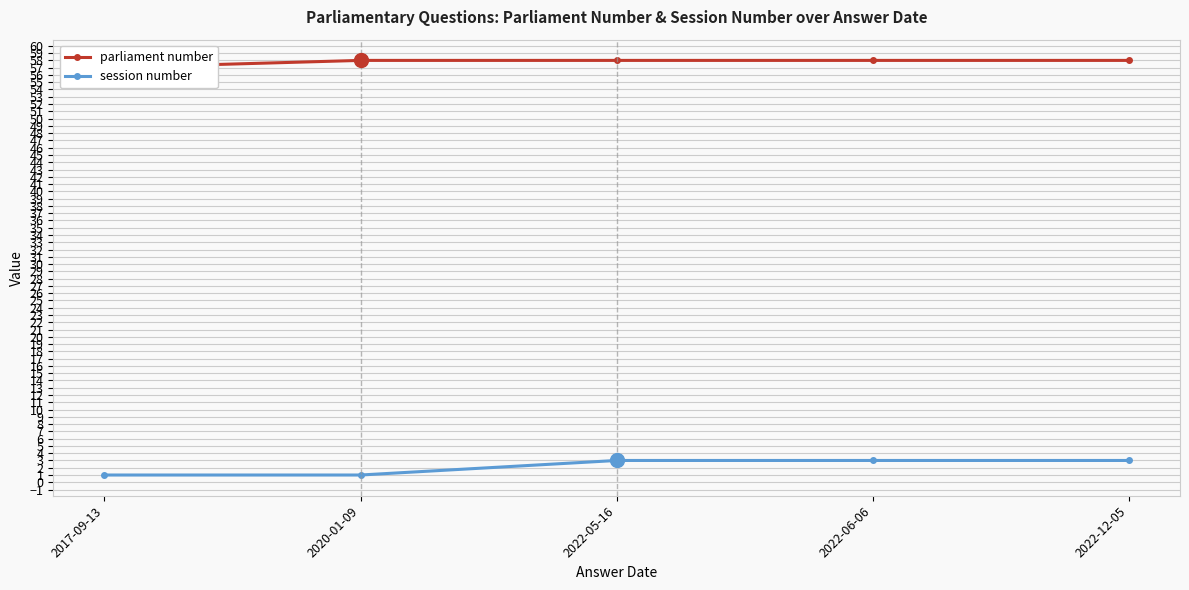

What is the sum of all parliament number values?

289